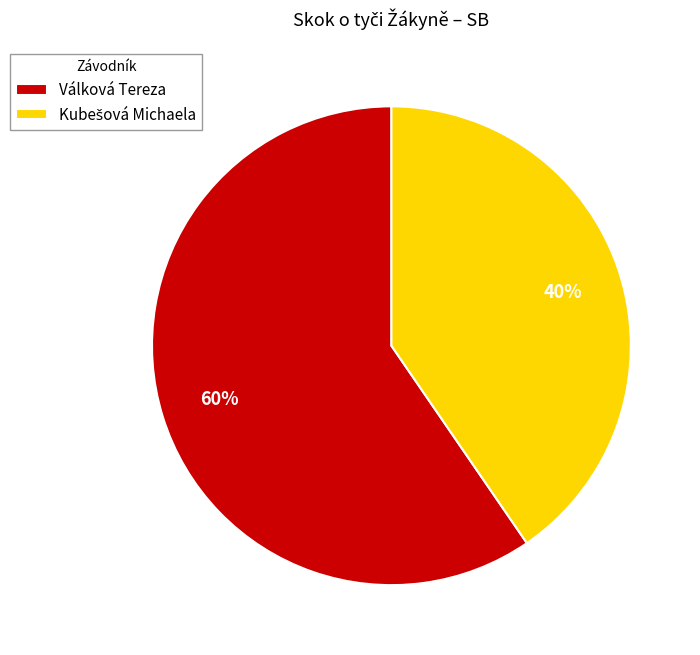

Is there any slice that represents more than half of the pie?

Yes